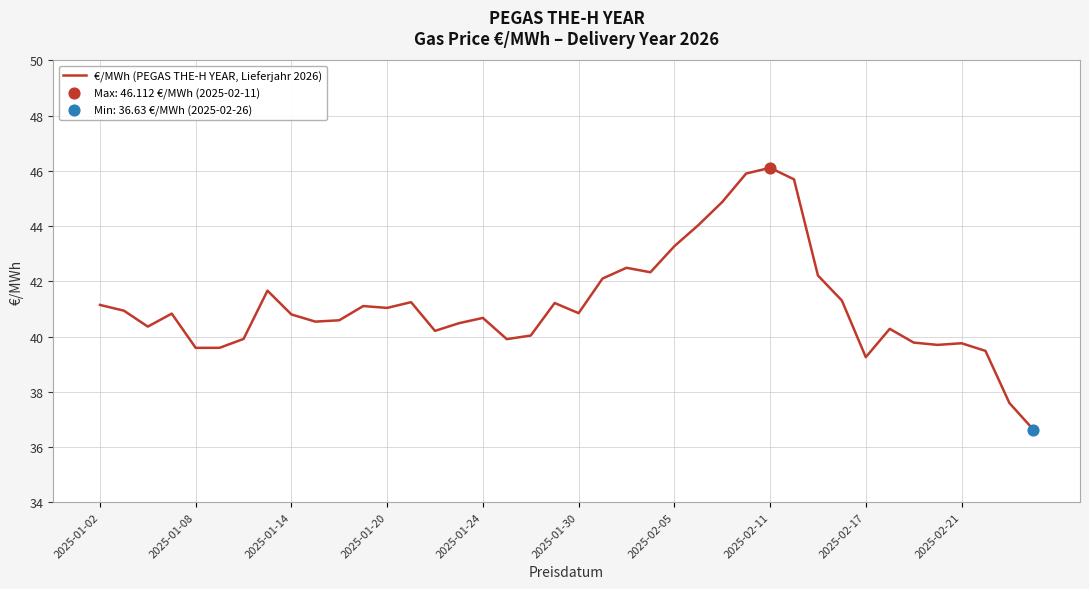

What is the difference between the maximum and minimum values?

9.5